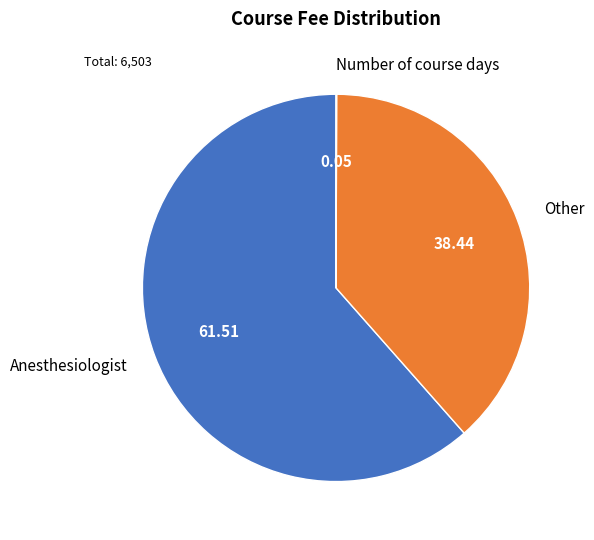

Is there any slice that represents more than half of the pie?

Yes